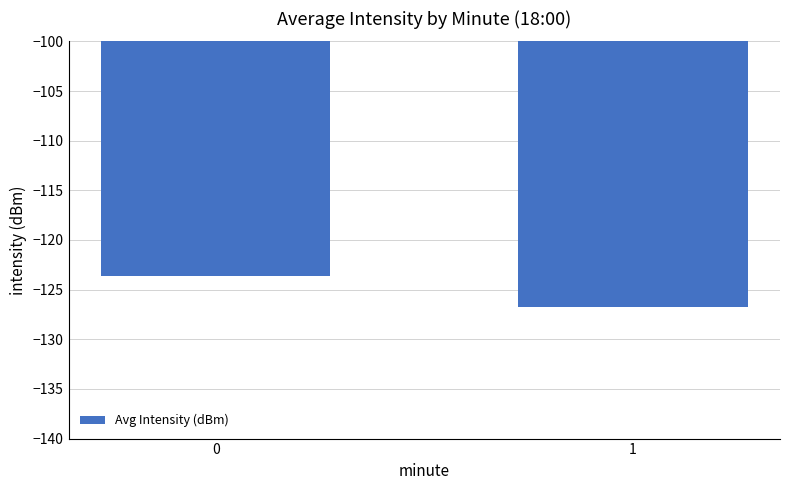

Rank the categories by value from highest to lowest.

0, 1